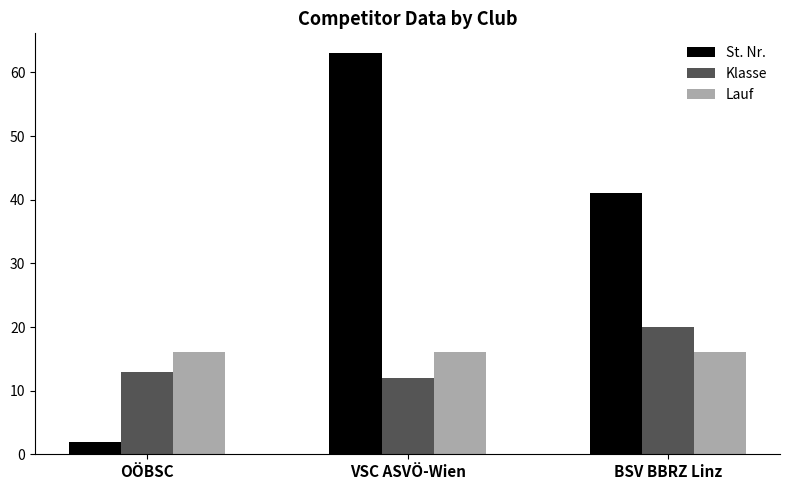

Reading left to right, what are all the values shown in this chart?

St. Nr.: 2	63	41
Klasse: 13	12	20
Lauf: 16	16	16